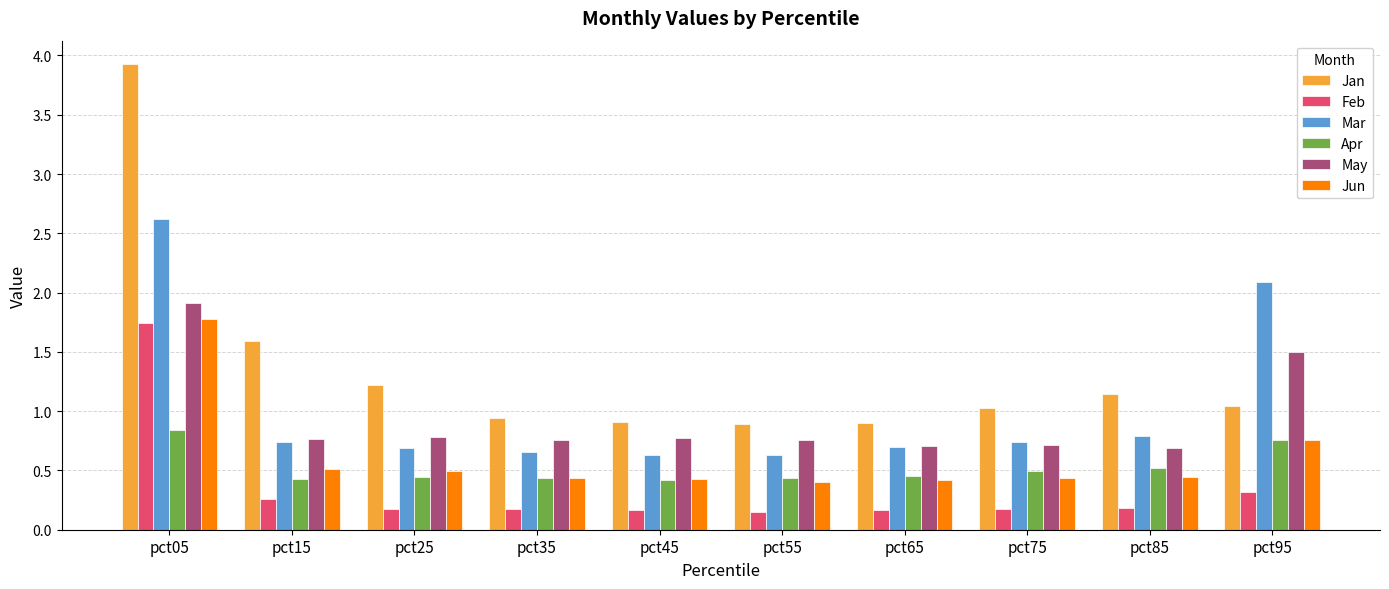

What is the total value across all series at pct15?

4.3